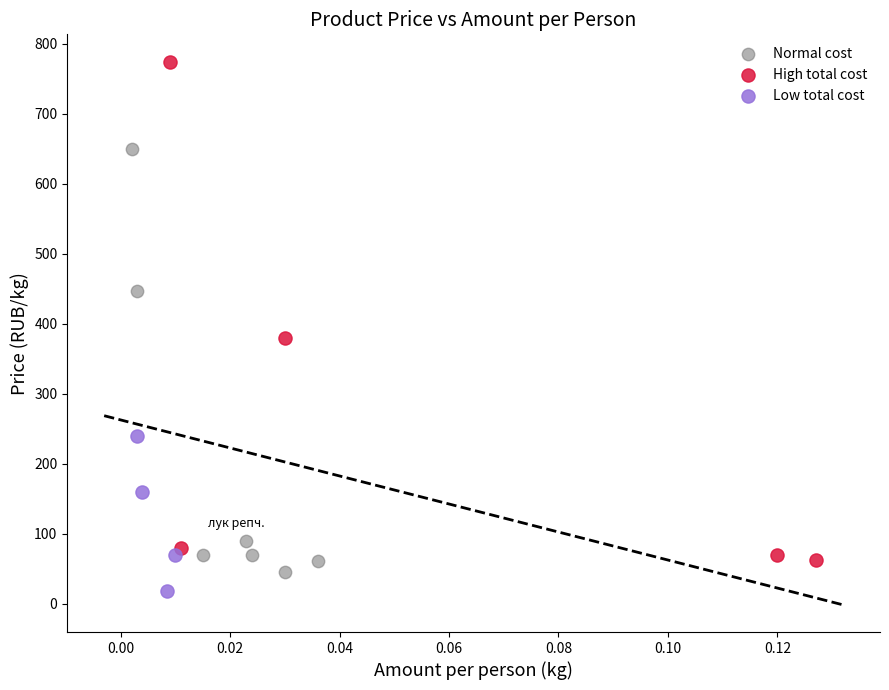

Which series reaches the maximum Y coordinate?

High total cost